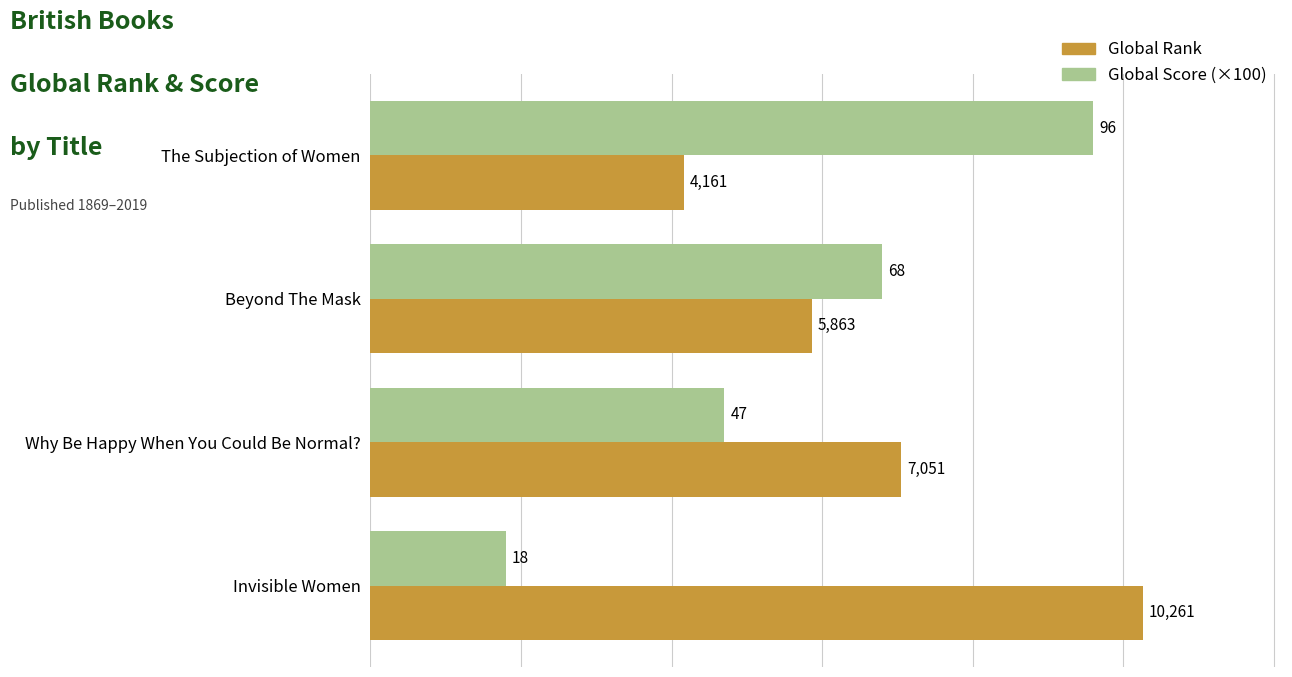

Rank the series by their average value, from lowest to highest.

Global Score (×100), Global Rank